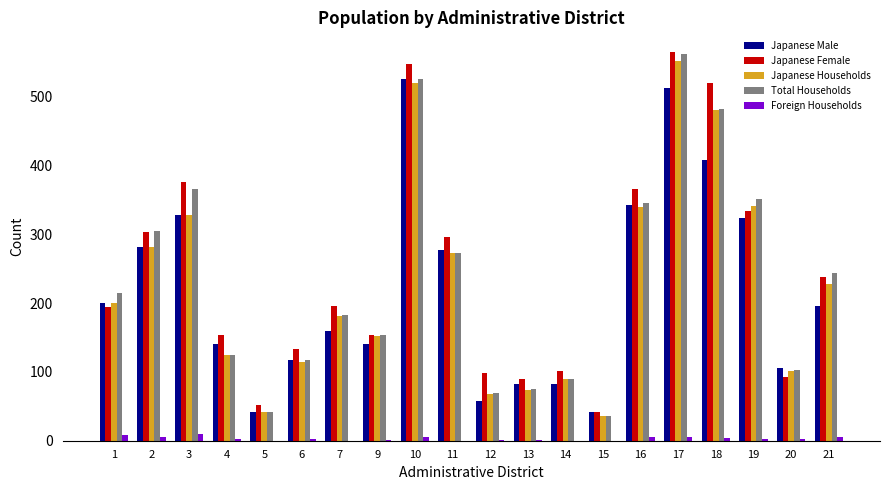

What is the average value of the Japanese Female series?

242